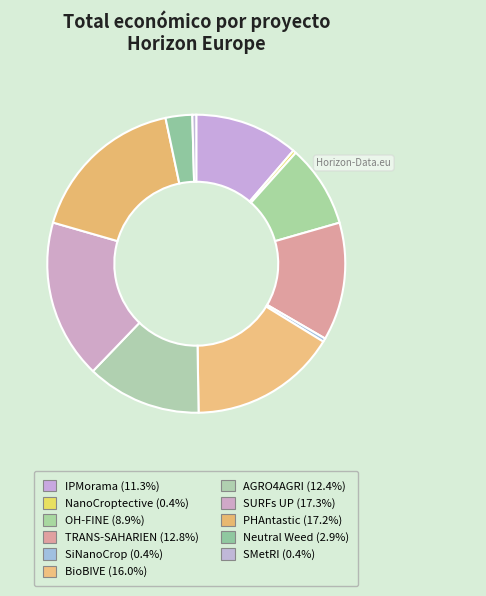

To the nearest percent, what portion does PHAntastic represent?

17%